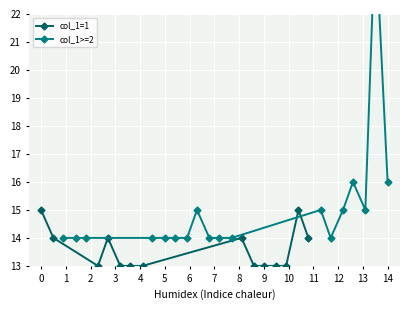

The value at 2 is 0. True or false?

False